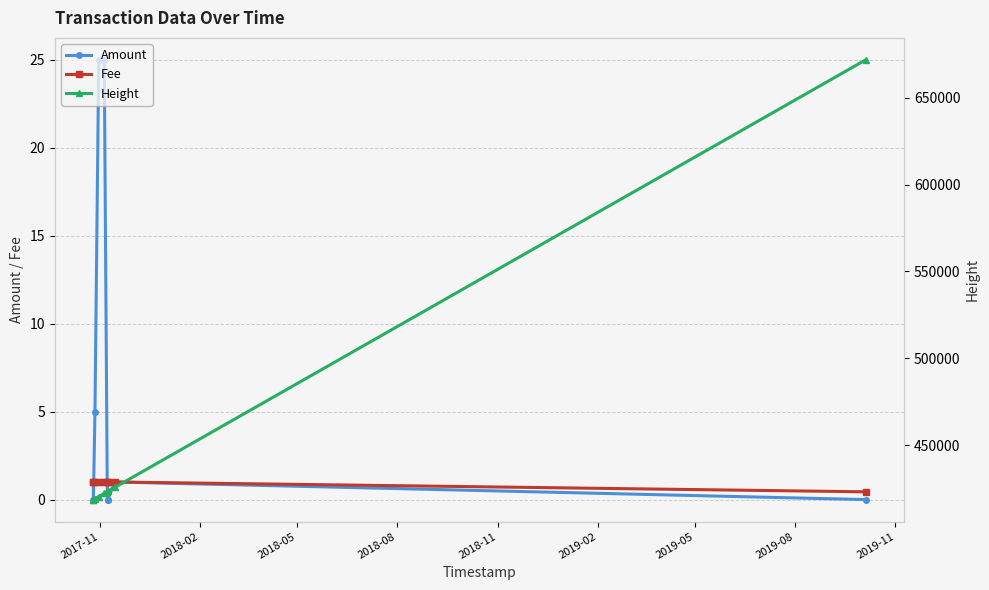

What is the value of the Fee point at the 8th from the left?

1.0